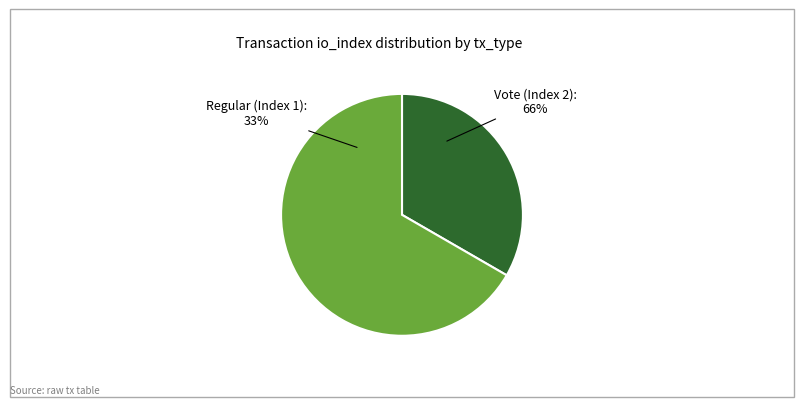

Which slice represents more than half of the pie?

Vote (Index 2)